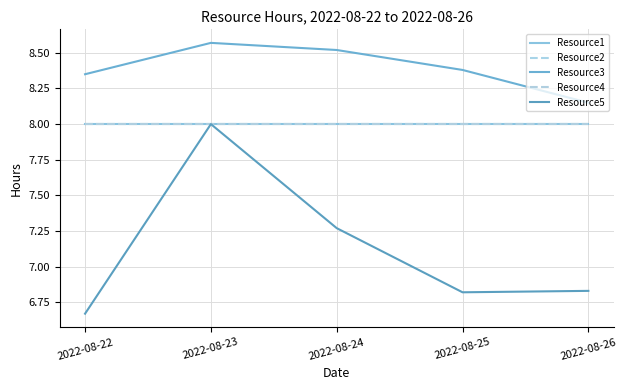

Does the chart have visible grid lines?

Yes